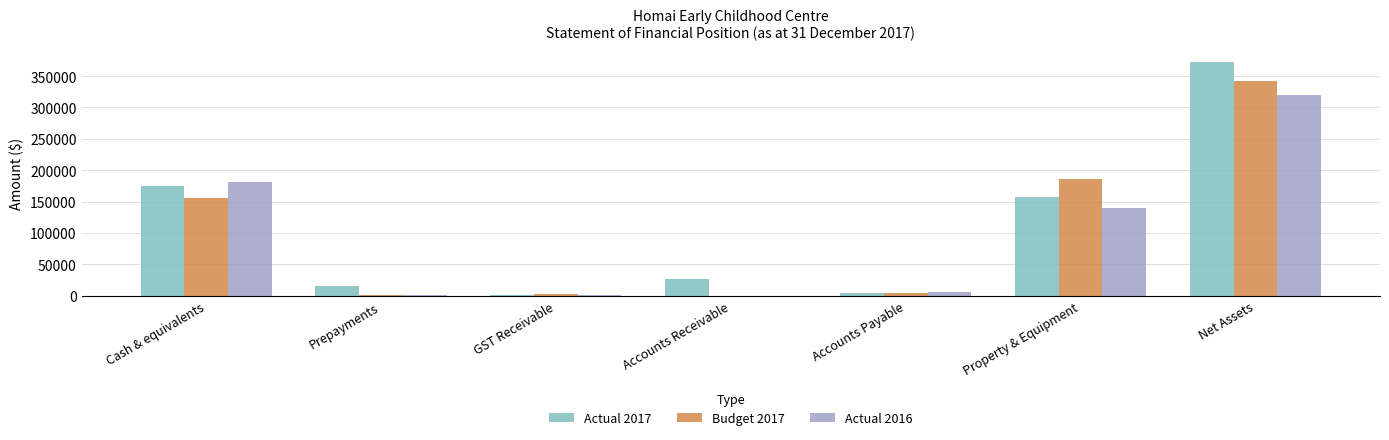

True or false: Budget 2017 has a value of 342177.0 at Net Assets.

True